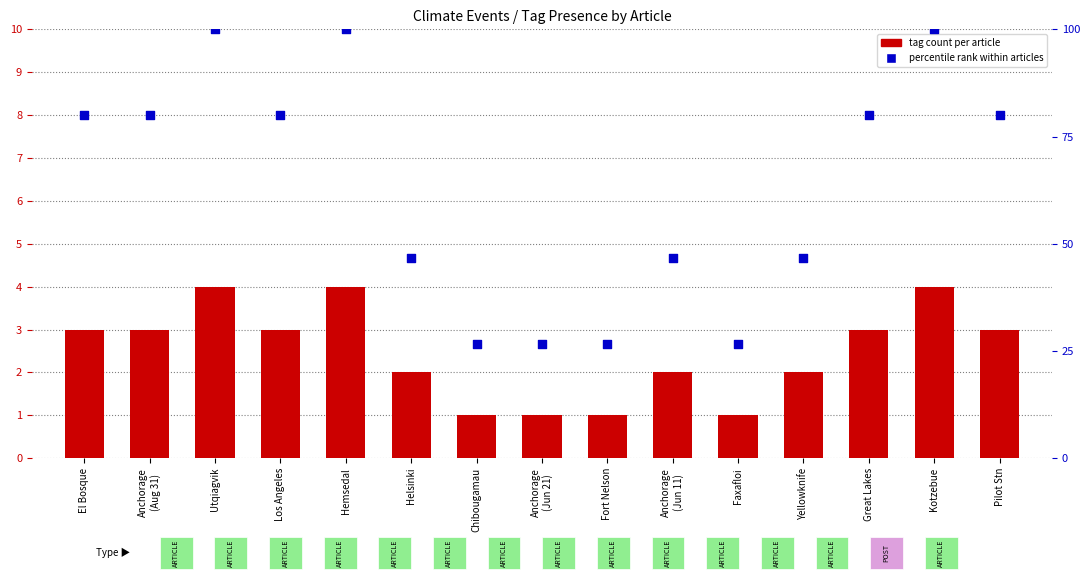

Which series has the largest total across all categories?

percentile rank within articles